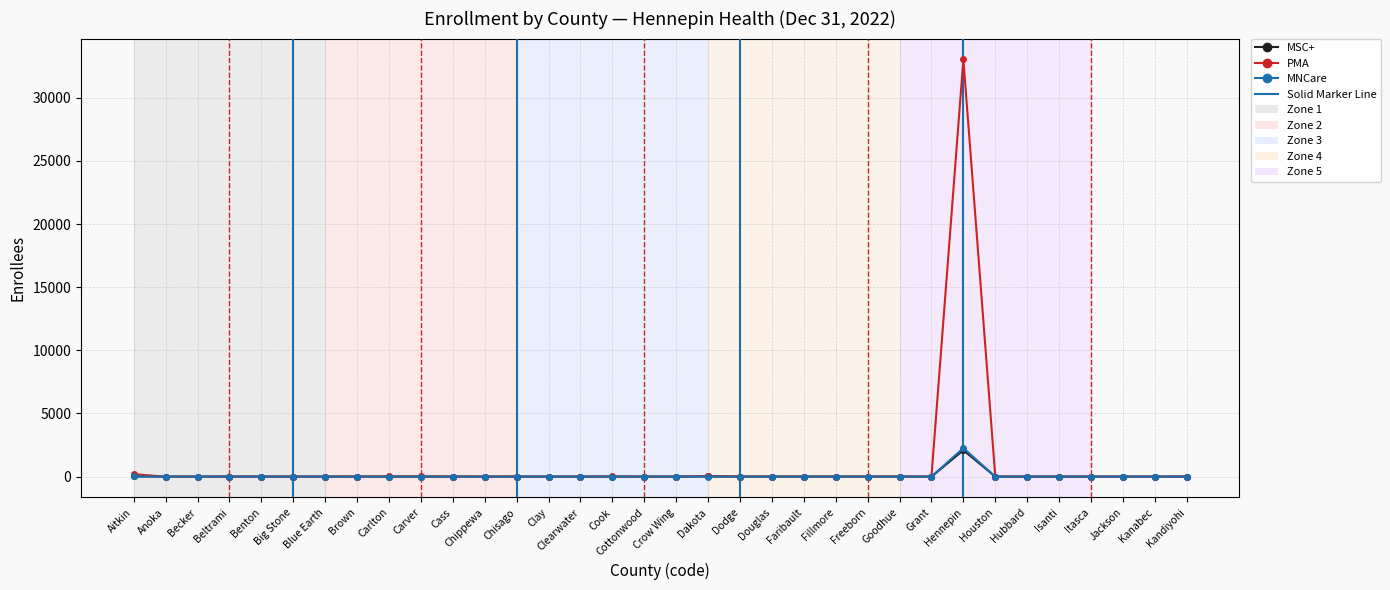

What is the label of the 8th point from the right?

Hennepin